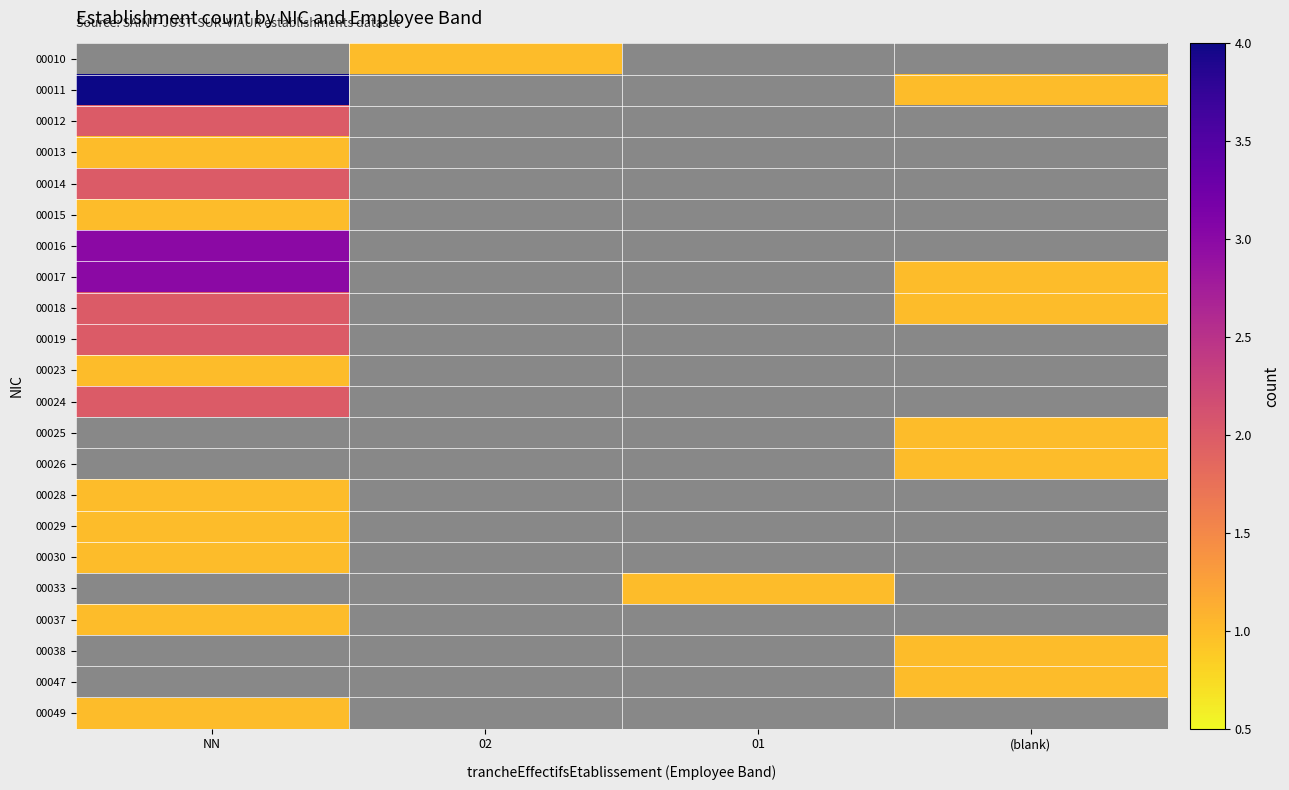

List the labels in order of 00037 value, smallest first.

NN, 02, 01, (blank)